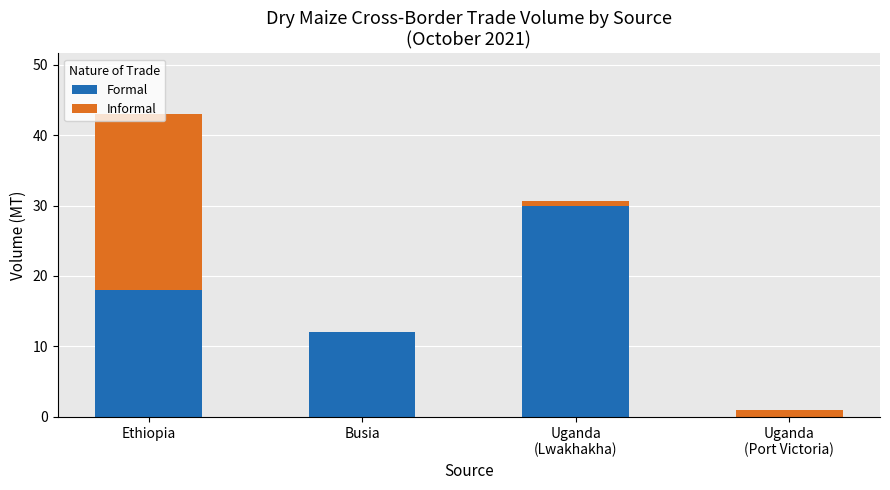

At which category is the sum across all series the highest?

Ethiopia